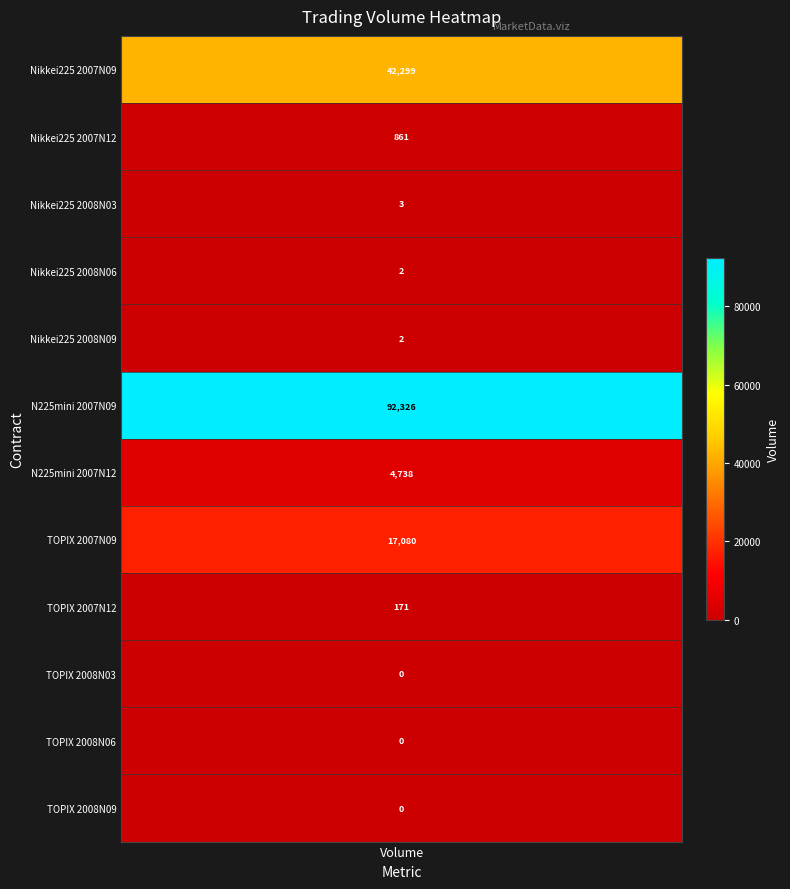

Rank the series at 0 from highest to lowest value.

N225mini 2007N09, Nikkei225 2007N09, TOPIX 2007N09, N225mini 2007N12, Nikkei225 2007N12, TOPIX 2007N12, Nikkei225 2008N03, Nikkei225 2008N06, Nikkei225 2008N09, TOPIX 2008N03, TOPIX 2008N06, TOPIX 2008N09